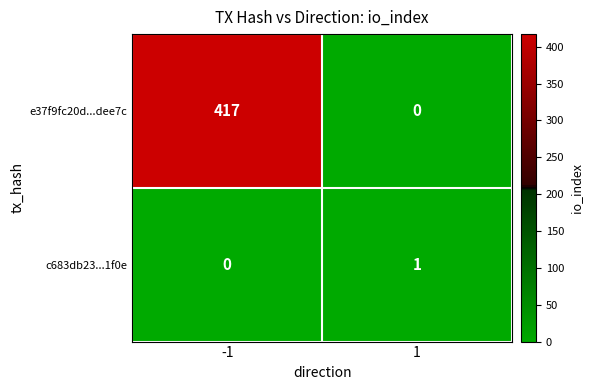

Which label corresponds to the largest value in the chart?

-1